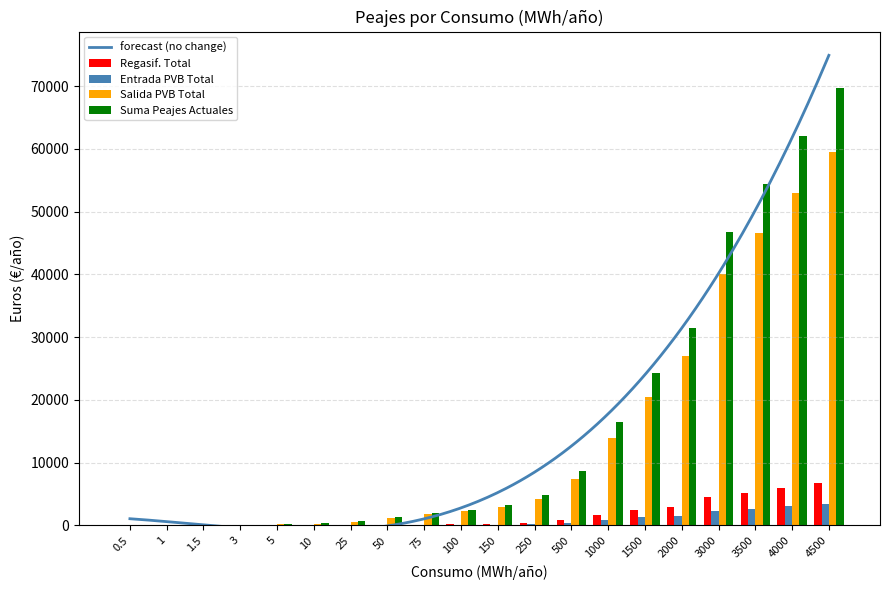

Is the value of Suma Peajes Actuales at 500 greater than the value of Regasif. Total at 25?

Yes